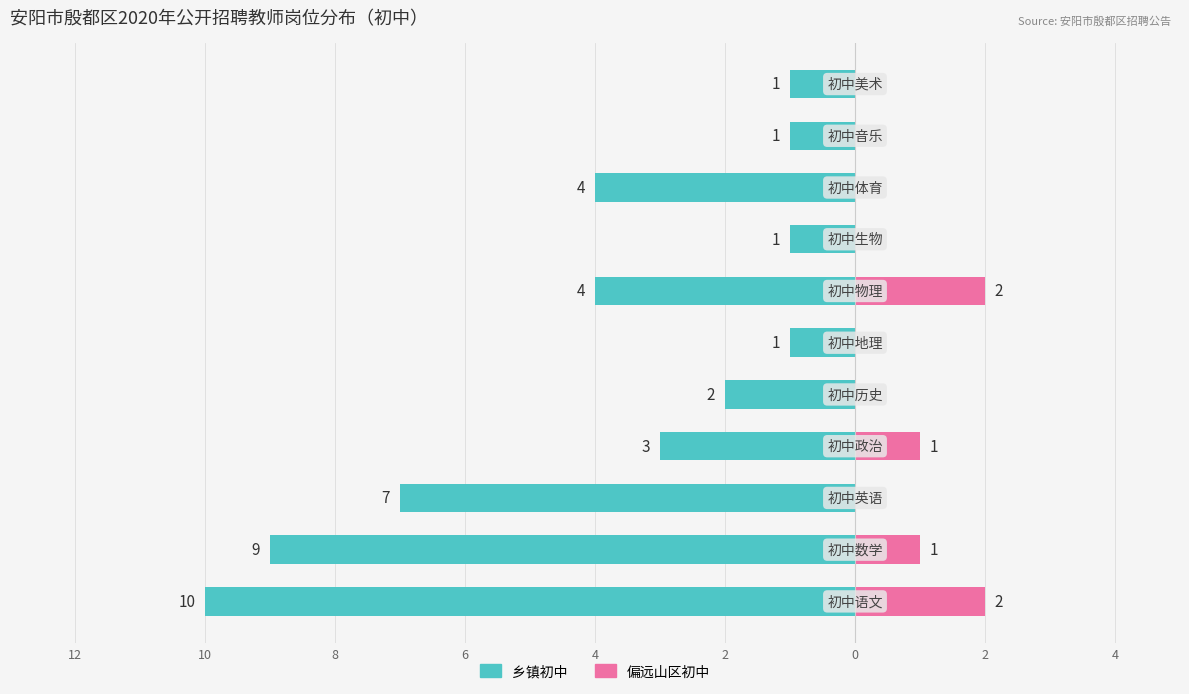

Which series has the widest spread of values?

乡镇初中